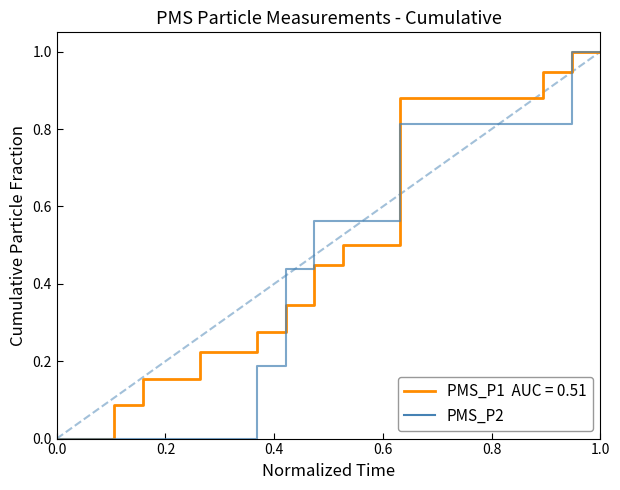

What is the greatest value displayed?

1.0